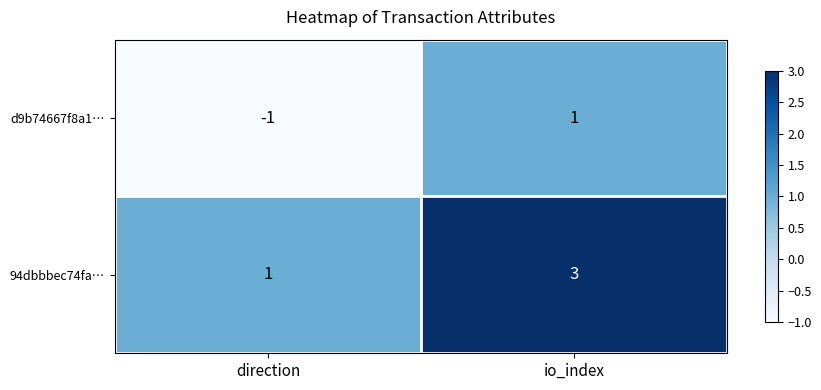

The value of d9b74667f8a1… at direction is -1. True or false?

True